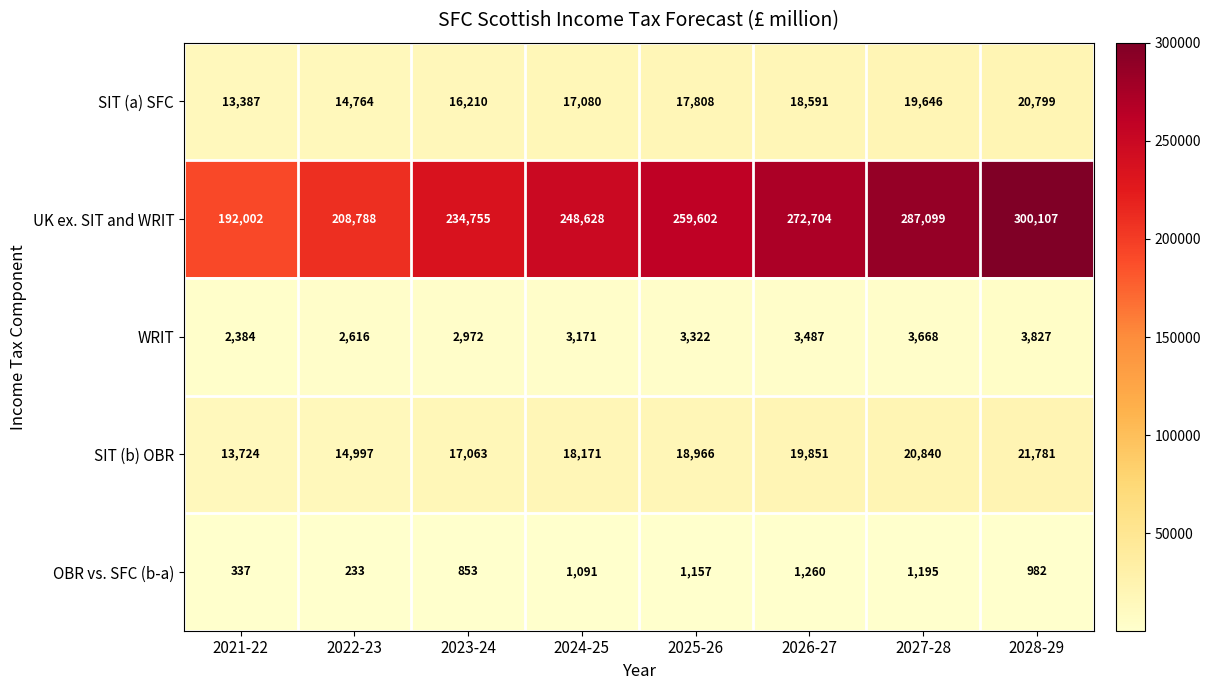

What is the greatest value displayed?

300107